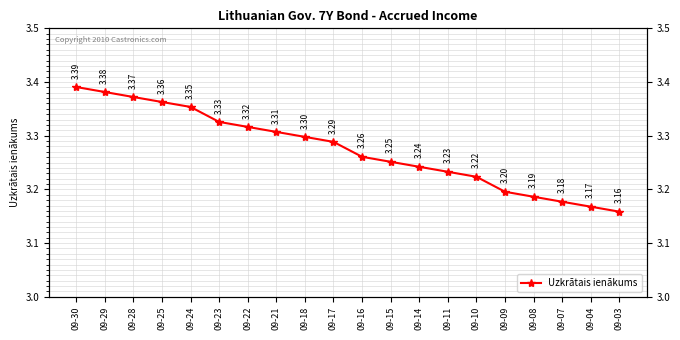

What is the change in value from 09-22 to 09-16?

-0.1